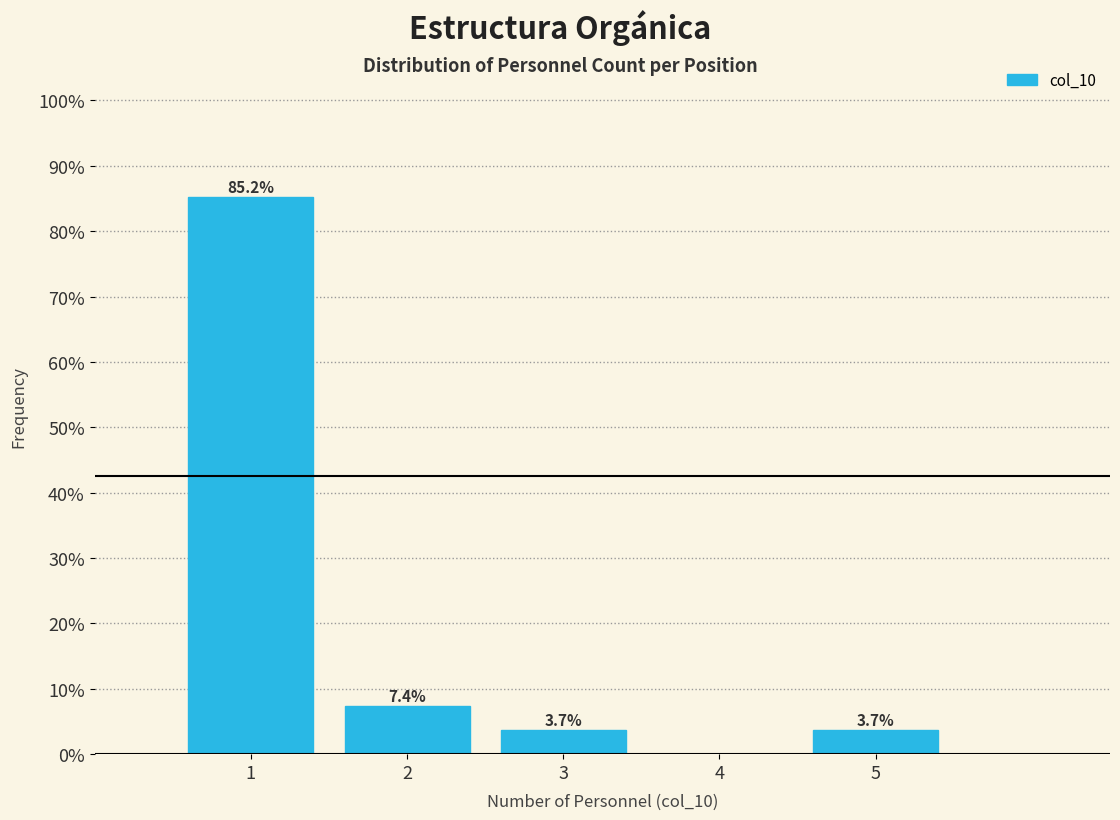

Which range on the x-axis has the tallest bar?

0.5 to 1.5